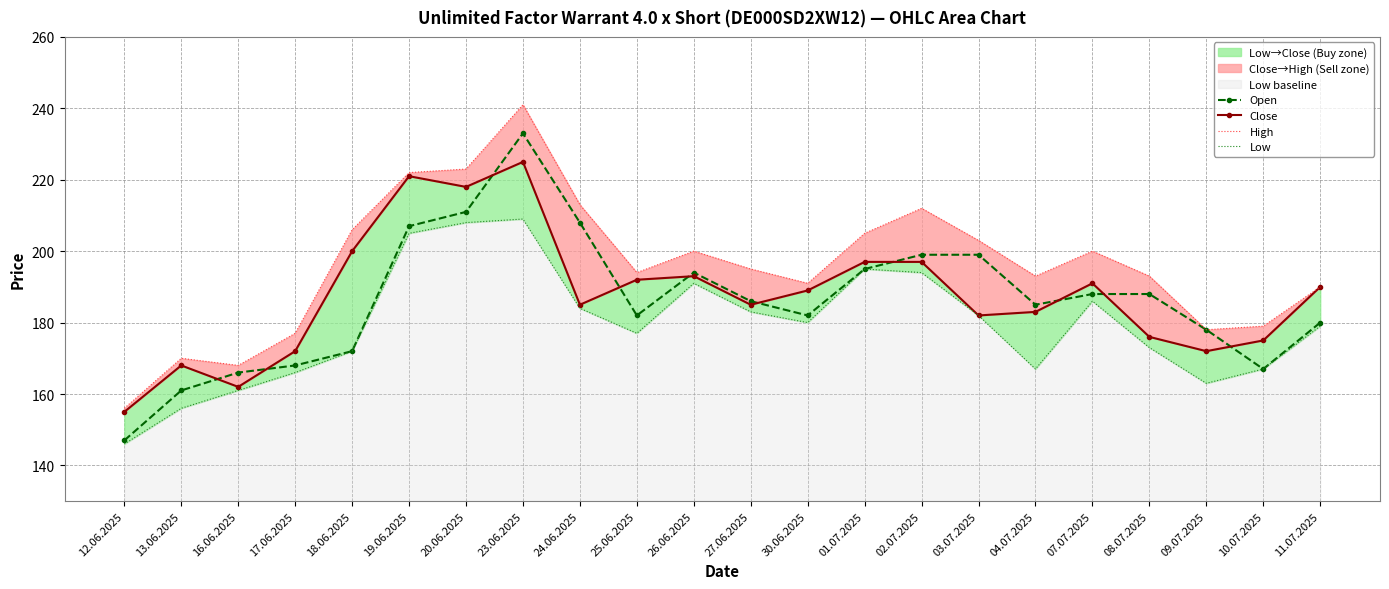

Does the chart have visible grid lines?

Yes